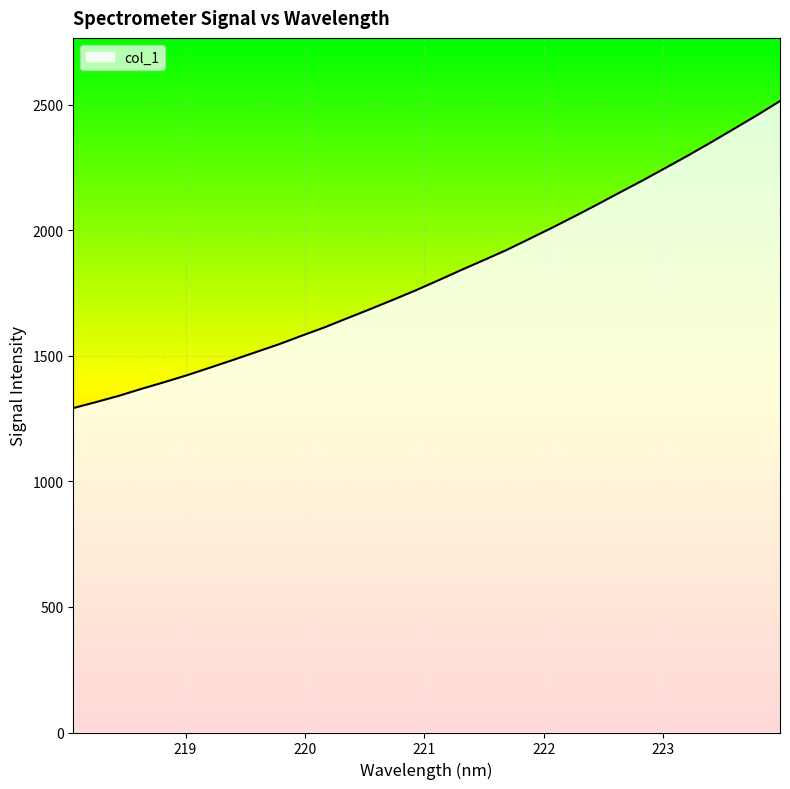

What is the smallest value displayed?

1292.2